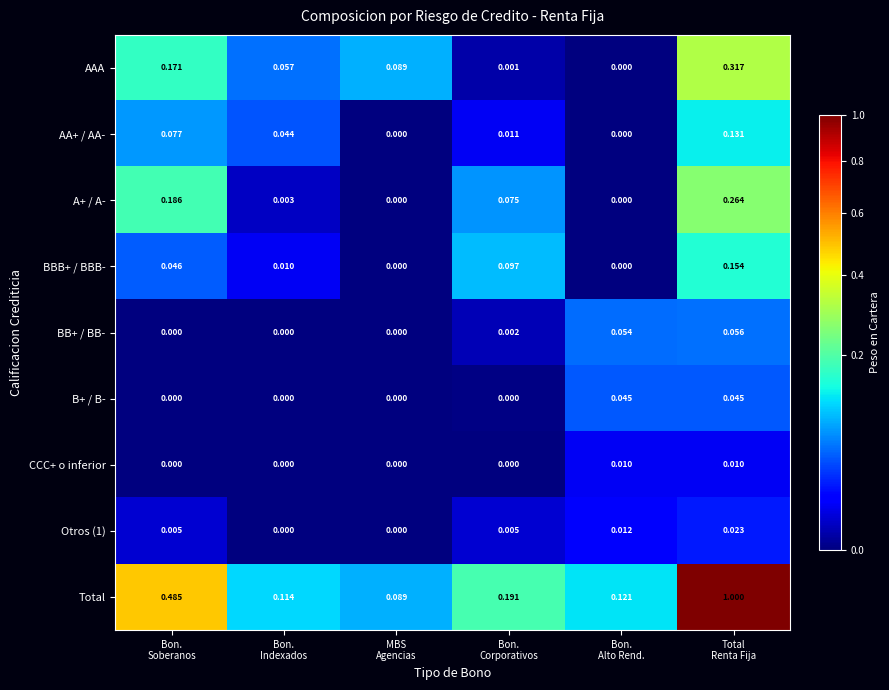

Which series has the largest range (max minus min)?

Total